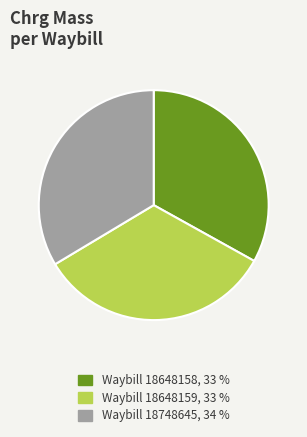

Count the number of slices in the pie.

3